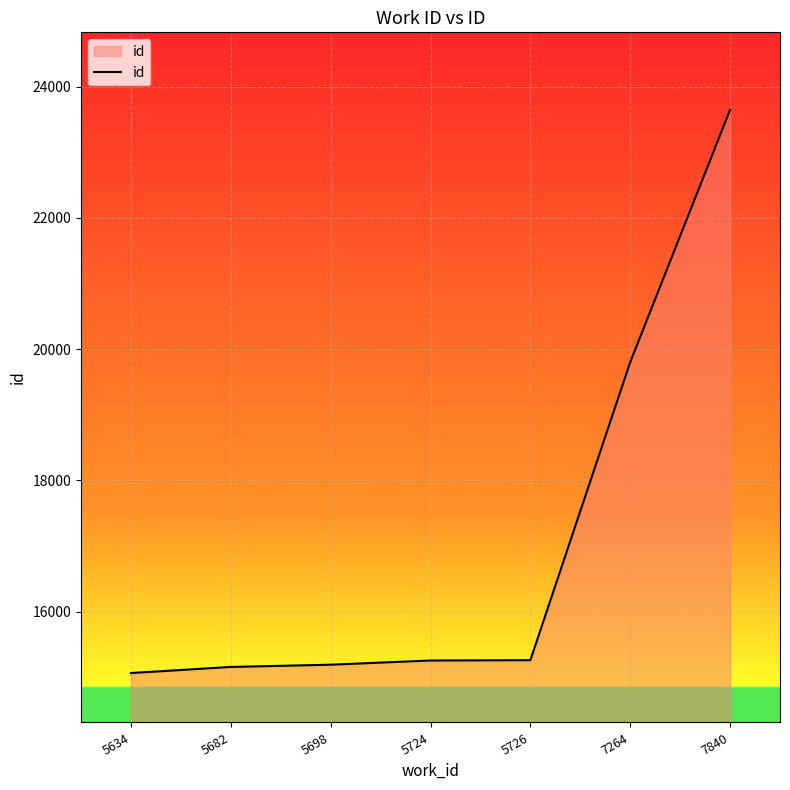

What is the minimum value shown in the chart?

15064